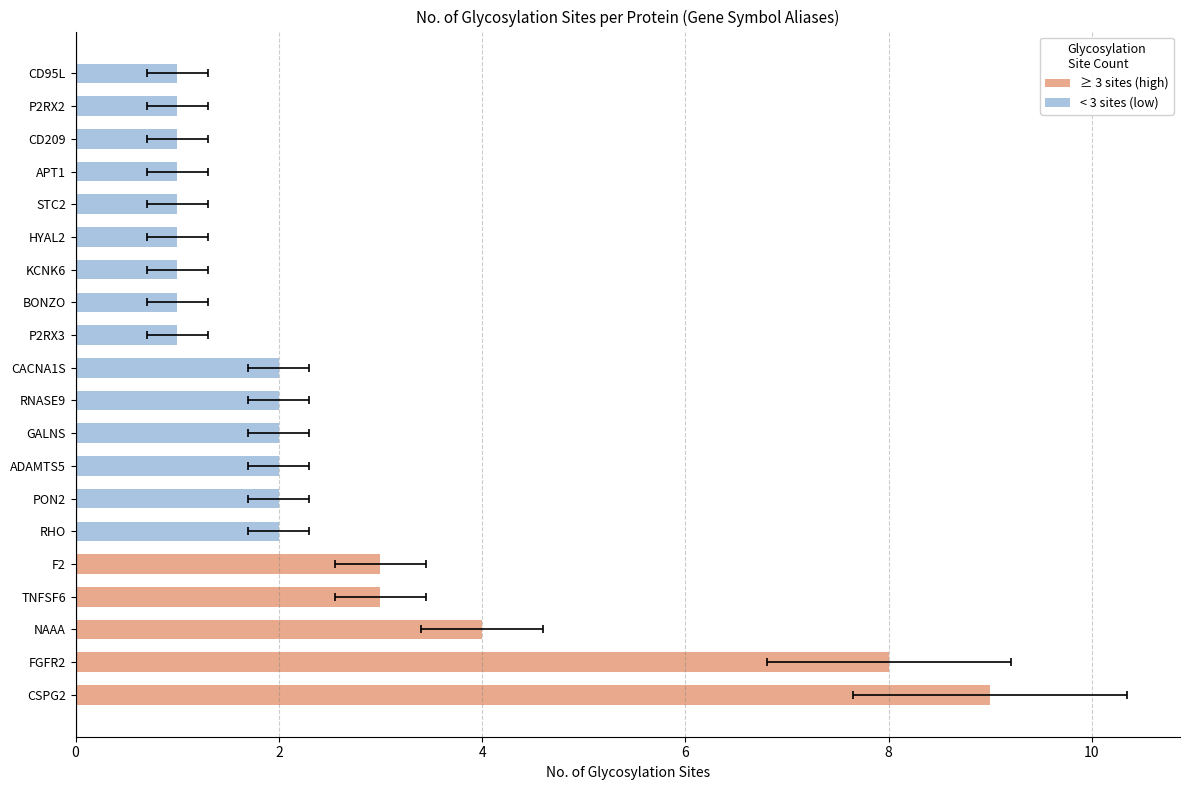

What is the change in value from FGFR2 to F2?

-5